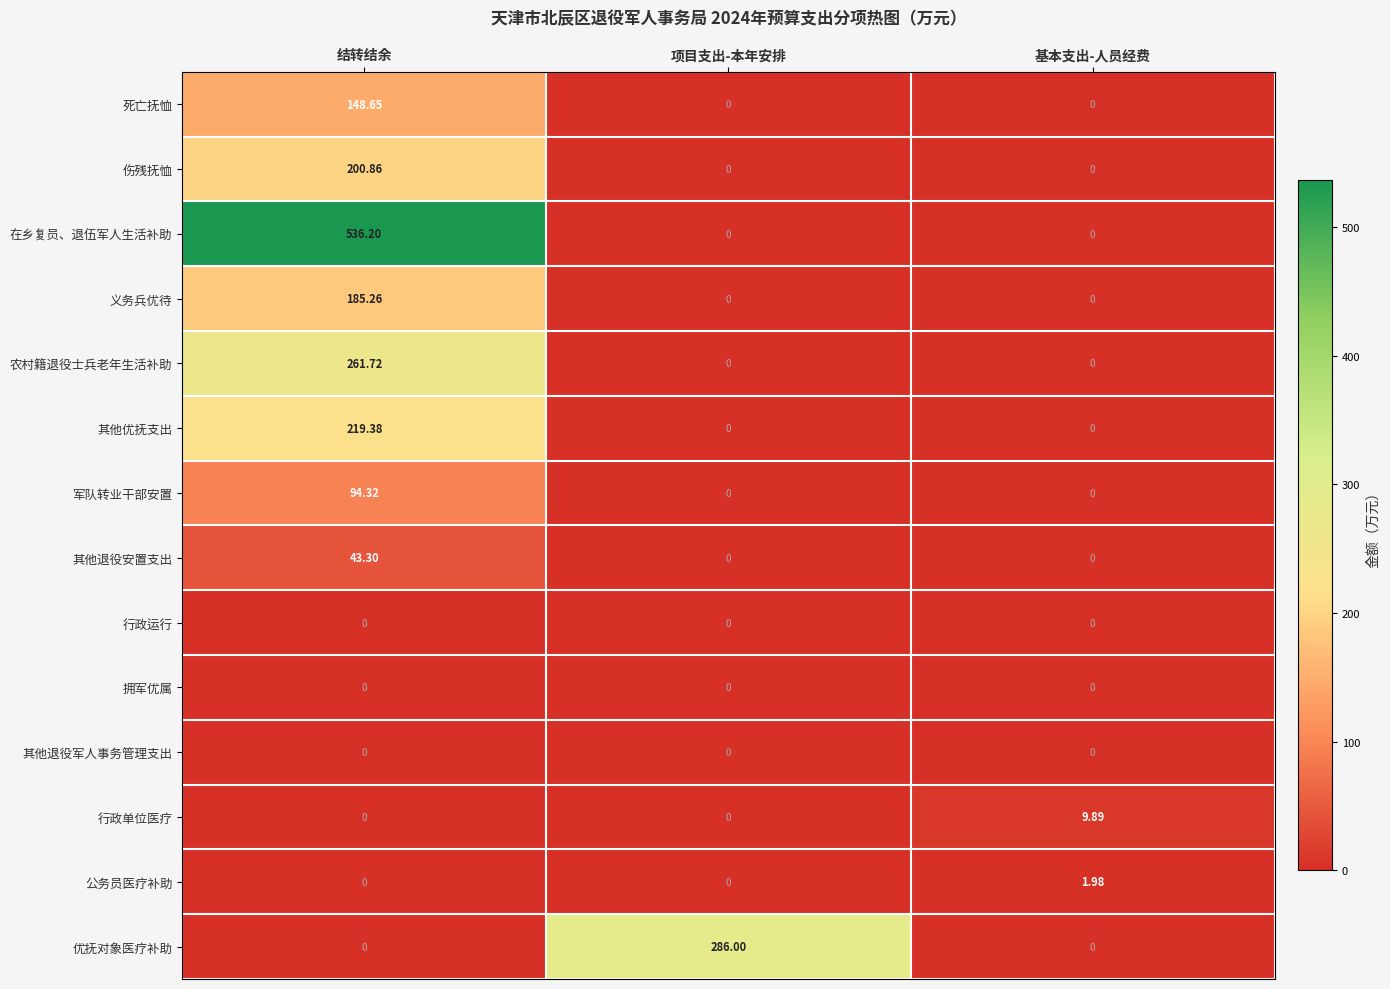

At which category is the sum across all series the highest?

结转结余